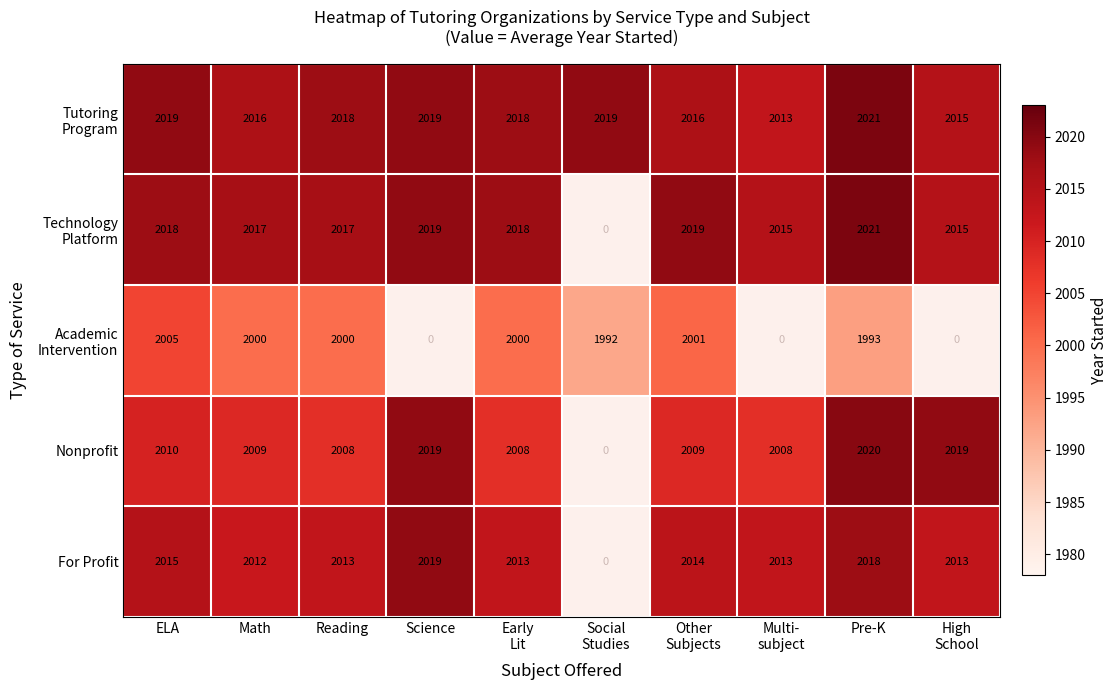

What is the spread (max minus min) of values at Reading?

18